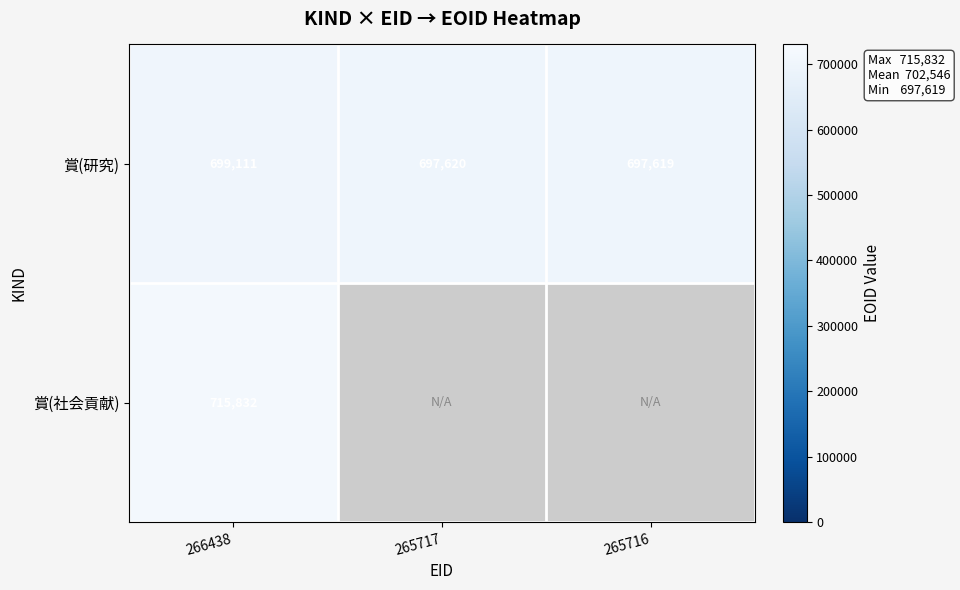

What is the difference between the 賞(研究) values at 266438 and 265717?

1491